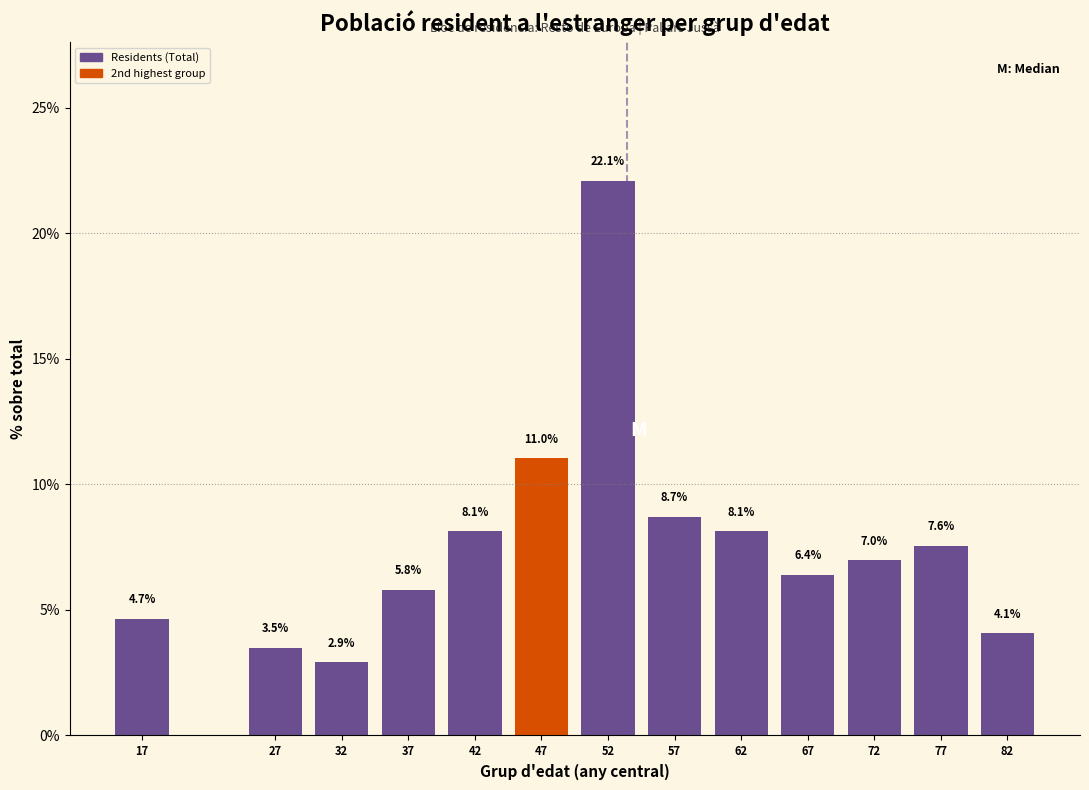

Reading left to right, extract all data points from this chart.

4.7	3.5	2.9	5.8	8.1	11.0	22.1	8.7	8.1	6.4	7.0	7.6	4.1